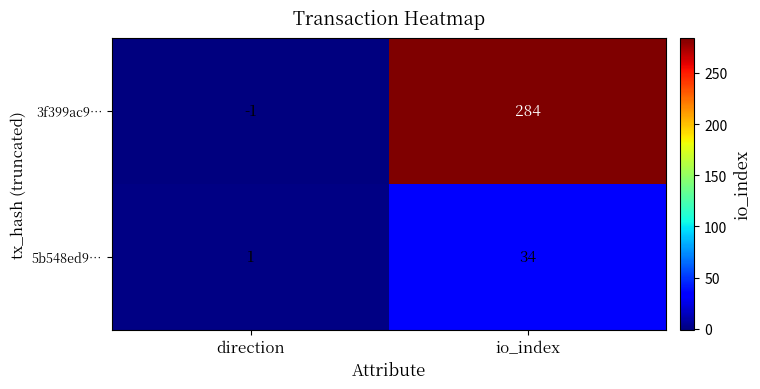

What is the sum of the 3f399ac9… values at direction and io_index?

283